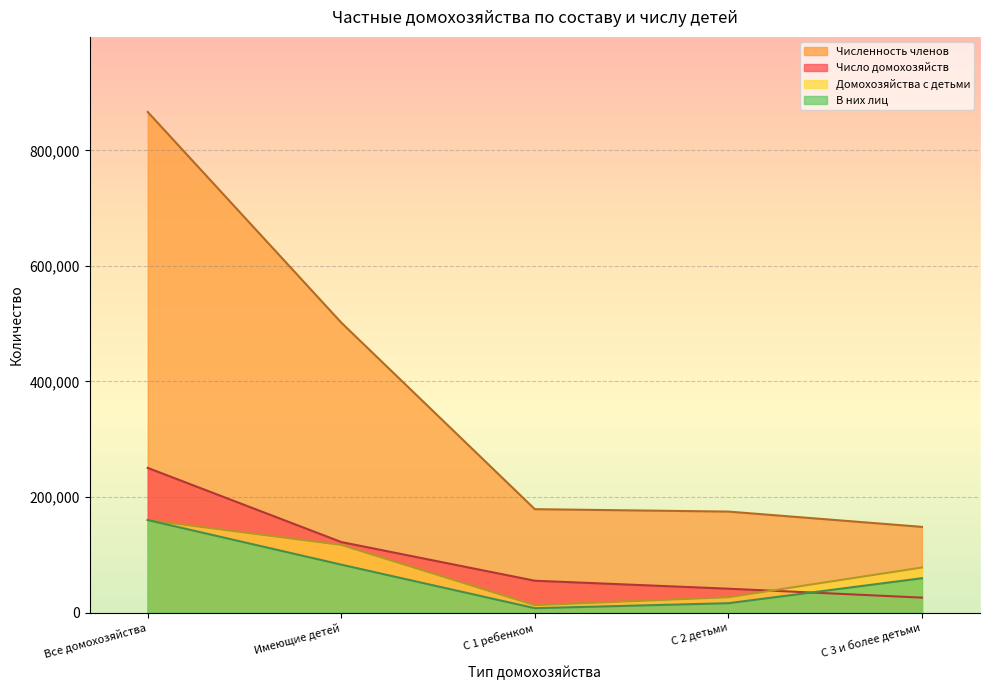

Reading left to right, what are all the values shown in this chart?

Число домохозяйств: 250391	121996	55022	41220	25754
Численность членов: 866632	501907	178898	174738	148271
Домохозяйства с детьми: 160078	116983	12671	26392	77920
В них лиц: 160078	82864	7457	16092	59315